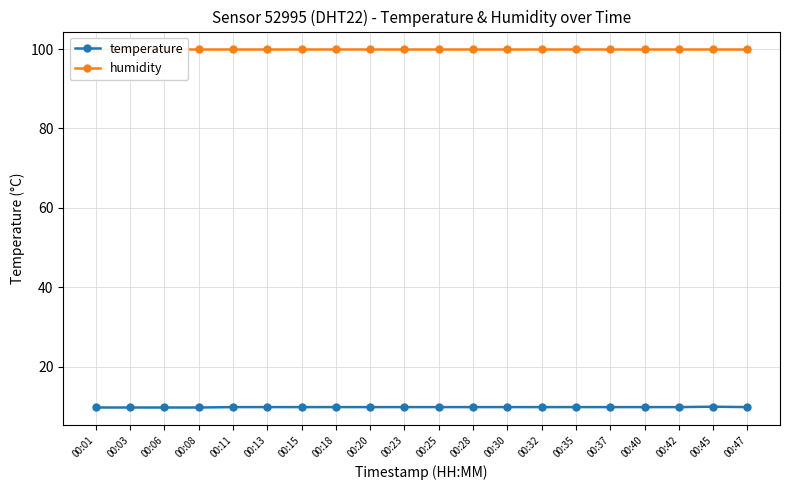

Reading left to right, extract all data points from this chart.

temperature: 00:01=9.7	00:03=9.7	00:06=9.7	00:08=9.7	00:11=9.8	00:13=9.8	00:15=9.8	00:18=9.8	00:20=9.8	00:23=9.8	00:25=9.8	00:28=9.8	00:30=9.8	00:32=9.8	00:35=9.8	00:37=9.8	00:40=9.8	00:42=9.8	00:45=9.9	00:47=9.8
humidity: 00:01=99.9	00:03=99.9	00:06=99.9	00:08=99.9	00:11=99.9	00:13=99.9	00:15=99.9	00:18=99.9	00:20=99.9	00:23=99.9	00:25=99.9	00:28=99.9	00:30=99.9	00:32=99.9	00:35=99.9	00:37=99.9	00:40=99.9	00:42=99.9	00:45=99.9	00:47=99.9